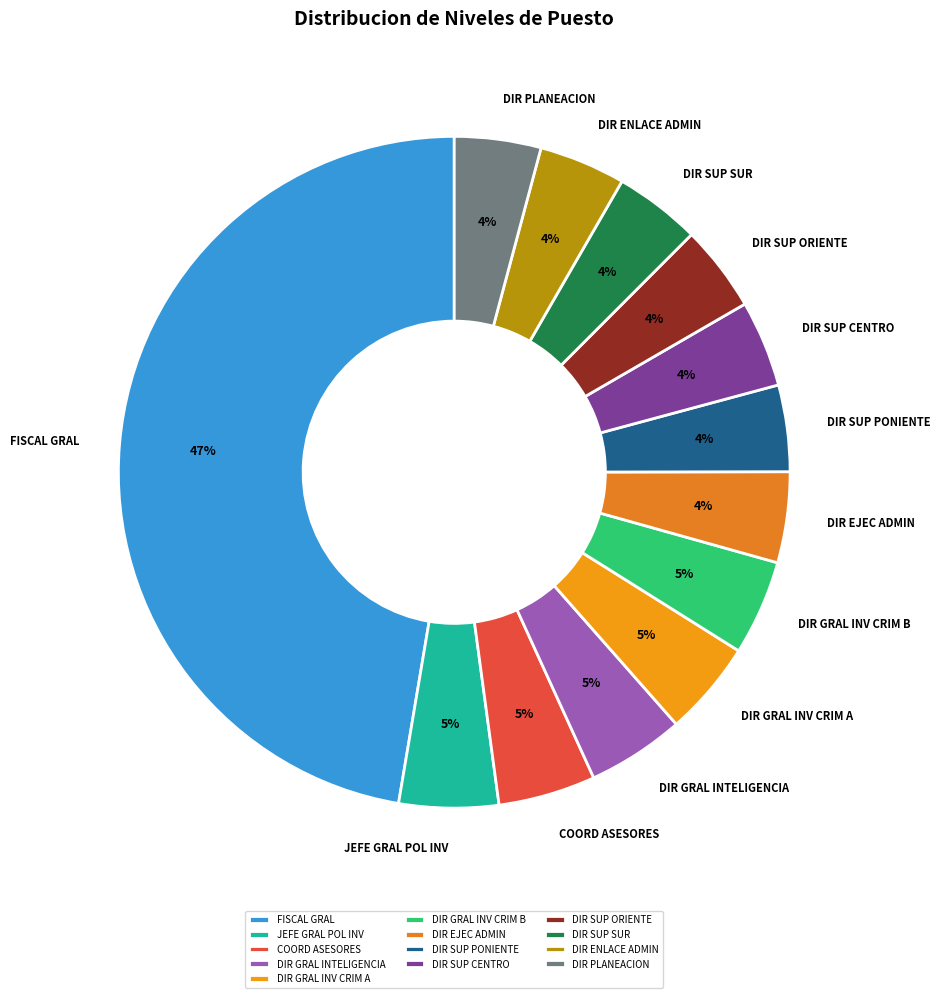

How many segments does this pie chart have?

13